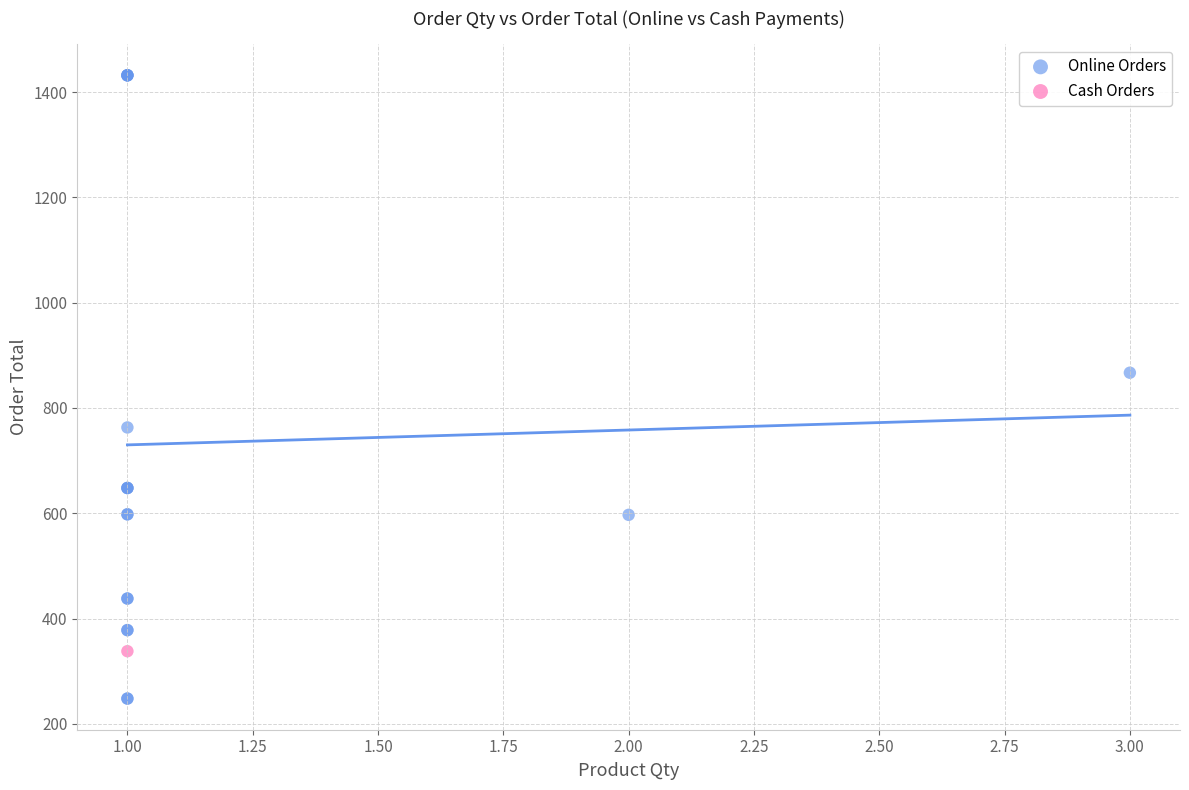

What are all the series names shown in the legend?

Online Orders, Cash Orders